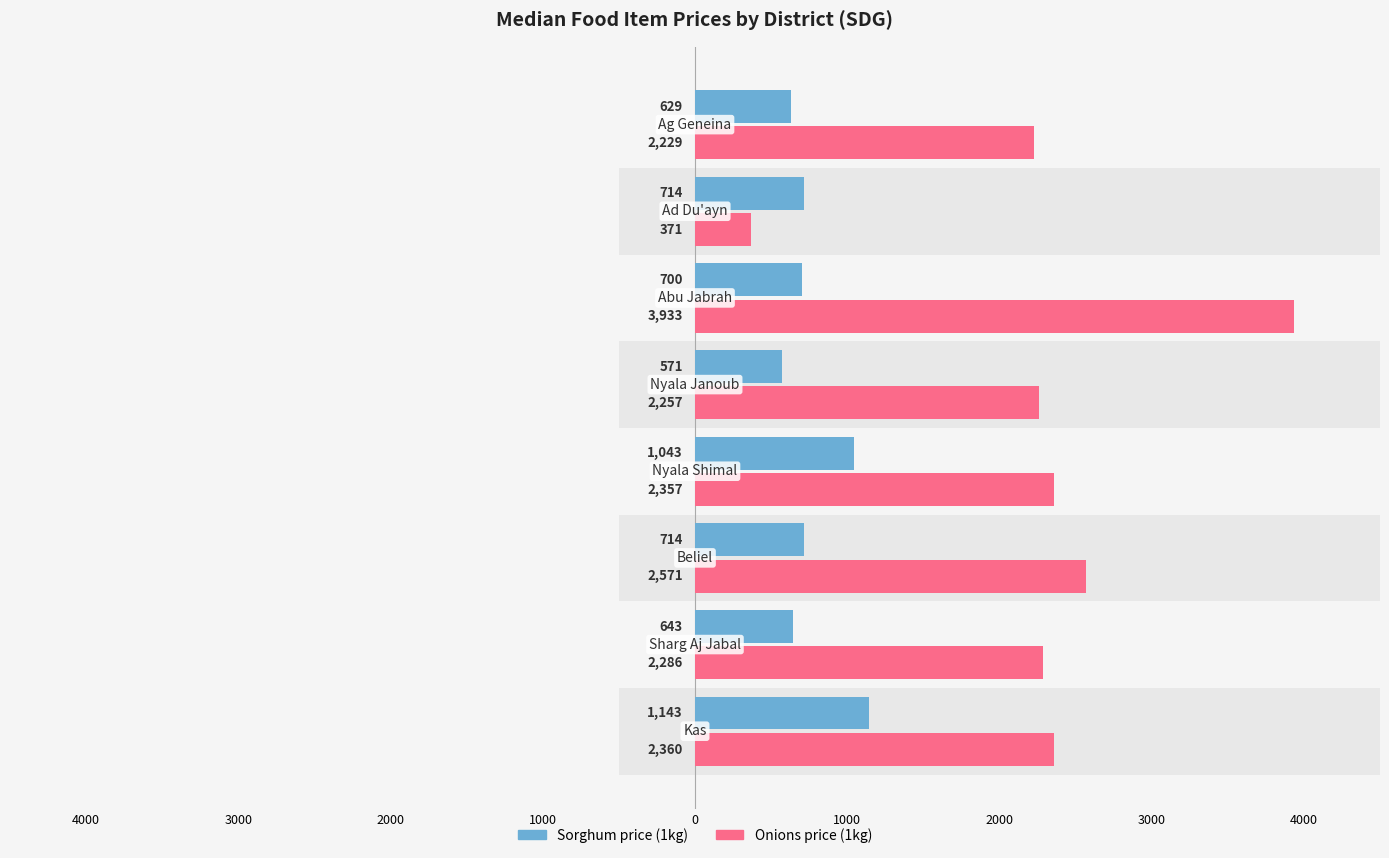

What is the sum of all Onions price (1kg) values?

18364